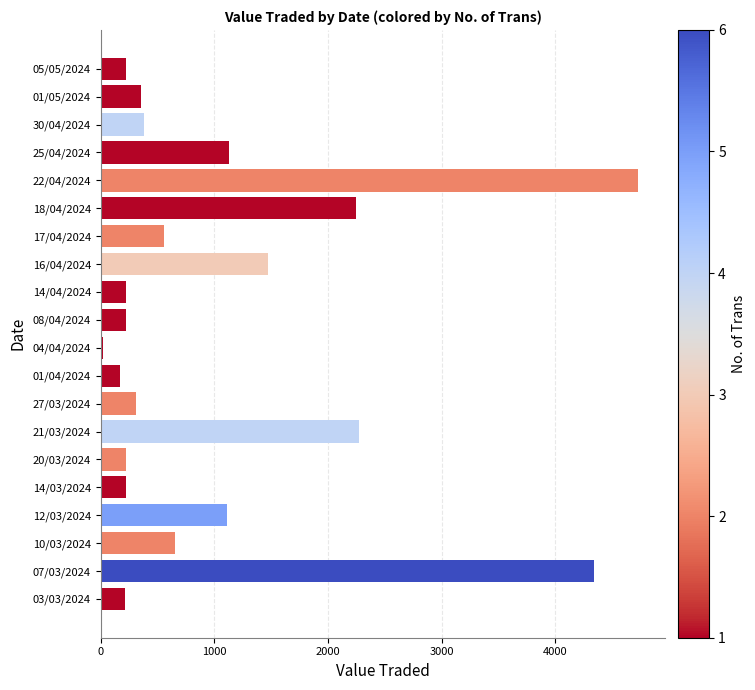

Approximately how many times larger is the value at 25/04/2024 compared to 03/03/2024?

5.3